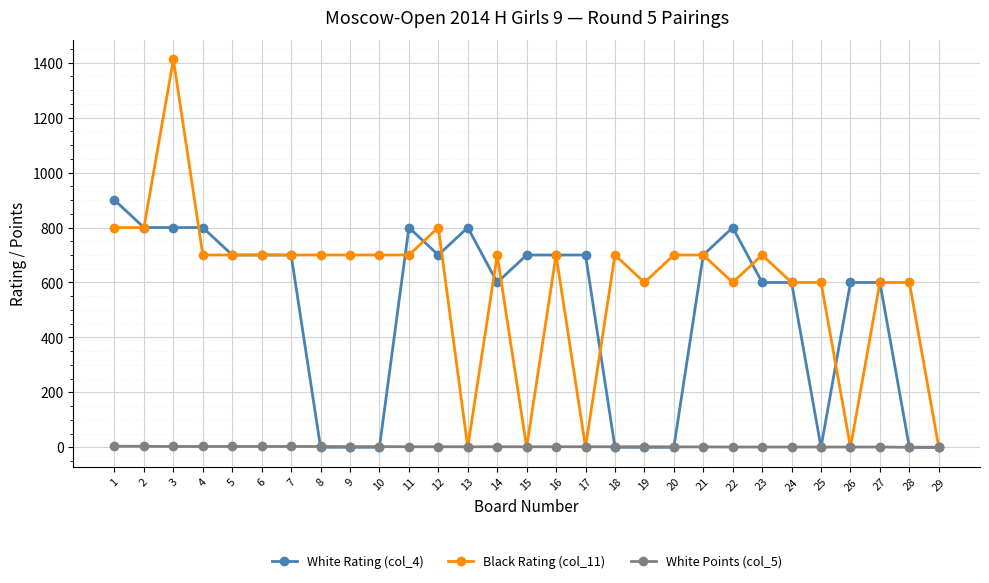

List the series in order of their overall mean, lowest first.

White Points (col_5), White Rating (col_4), Black Rating (col_11)